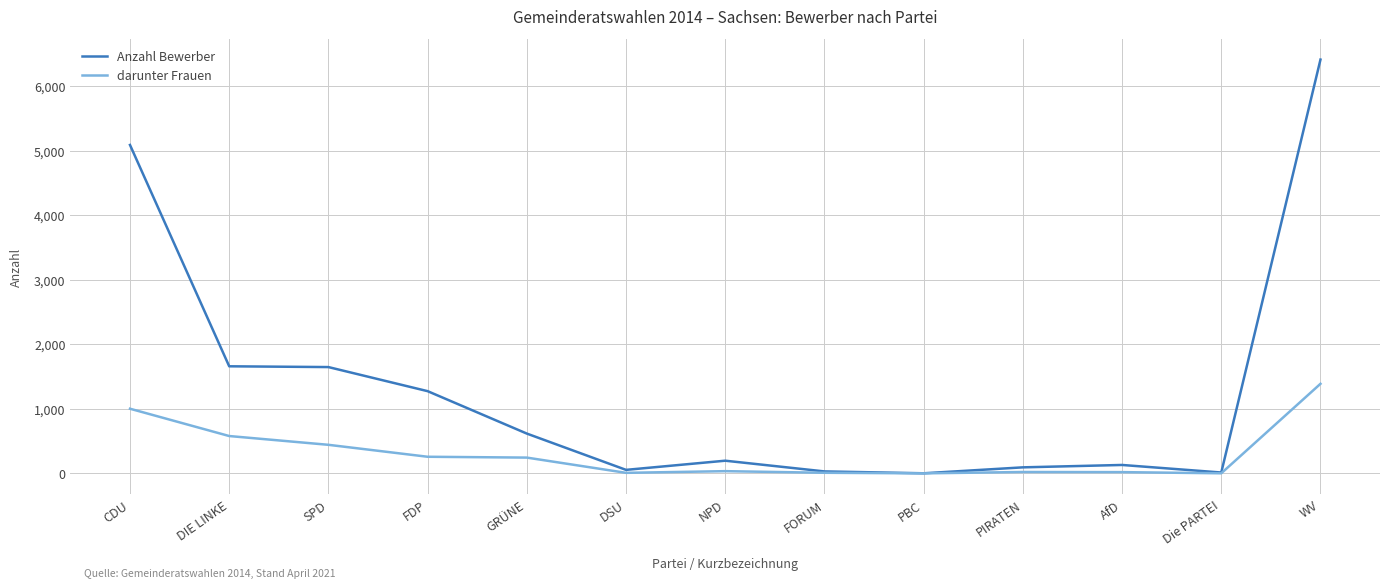

What are all the series names shown in the legend?

Anzahl Bewerber, darunter Frauen